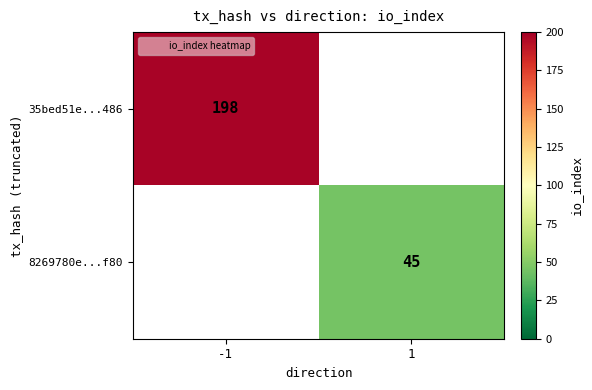

How many data points does each series have?

2